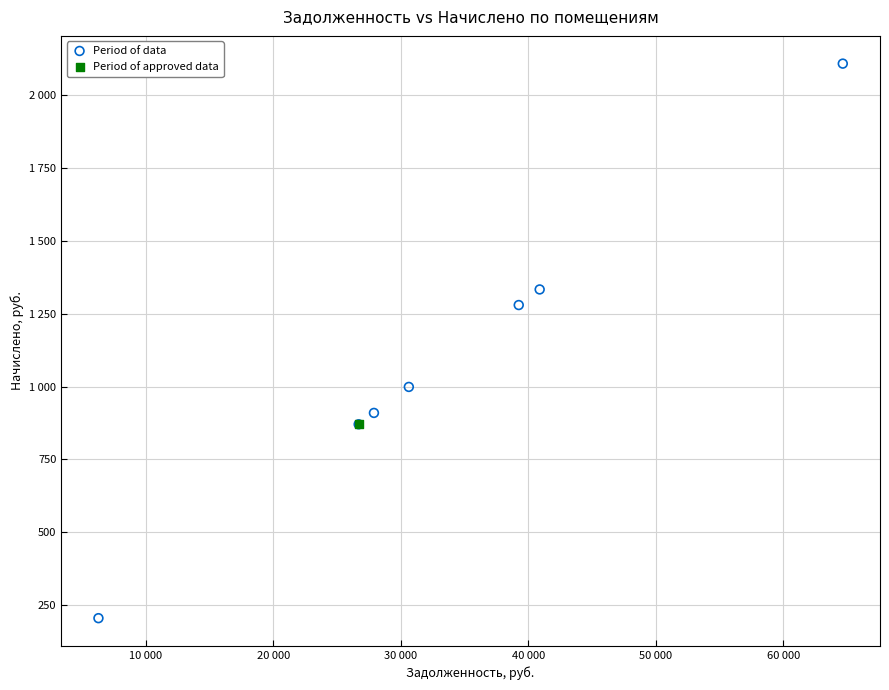

What are all the series names shown in the legend?

Period of data, Period of approved data